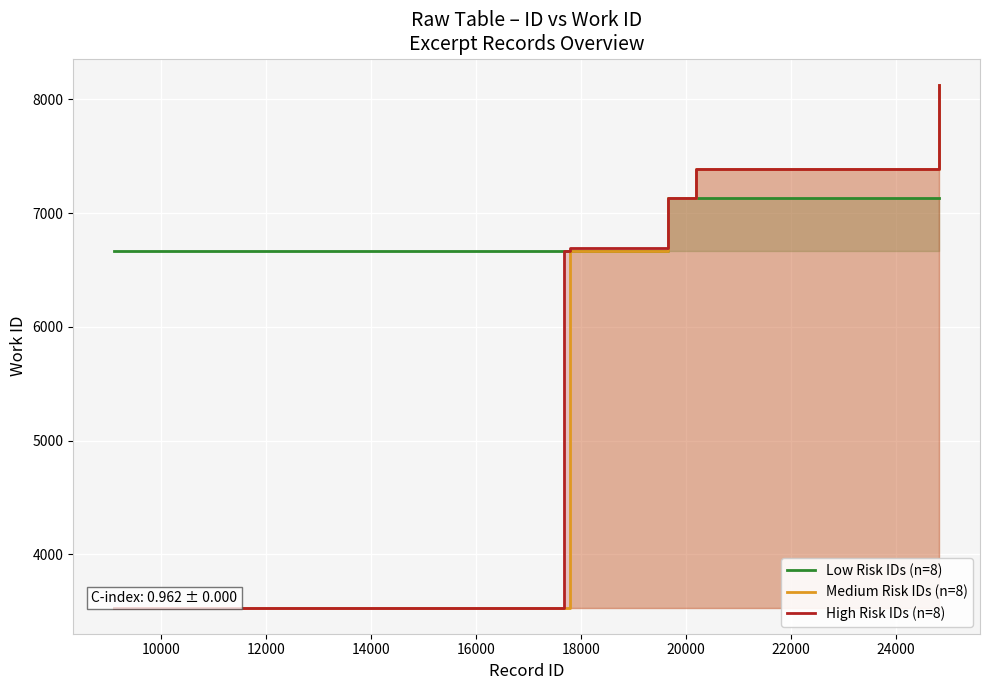

Which series has the largest range (max minus min)?

Medium Risk IDs (n=8)